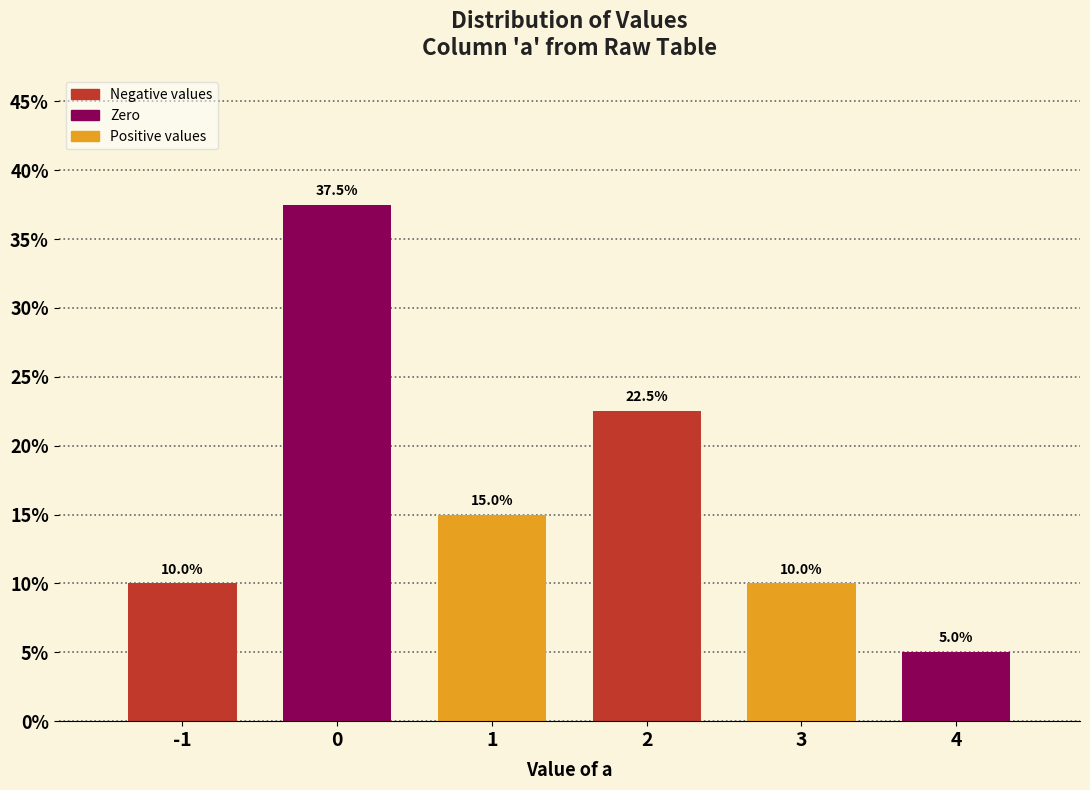

Reading left to right, transcribe all the data shown in this chart.

10.0	37.5	15.0	22.5	10.0	5.0